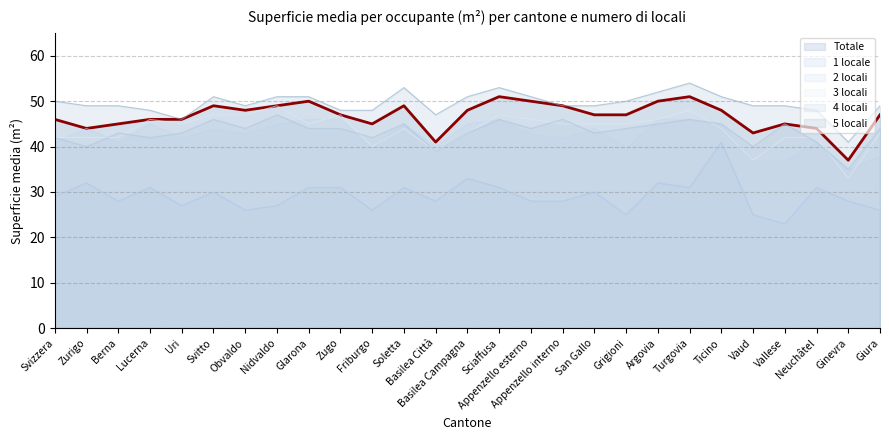

What is the difference between the 2 locali values at Berna and Svitto?

3